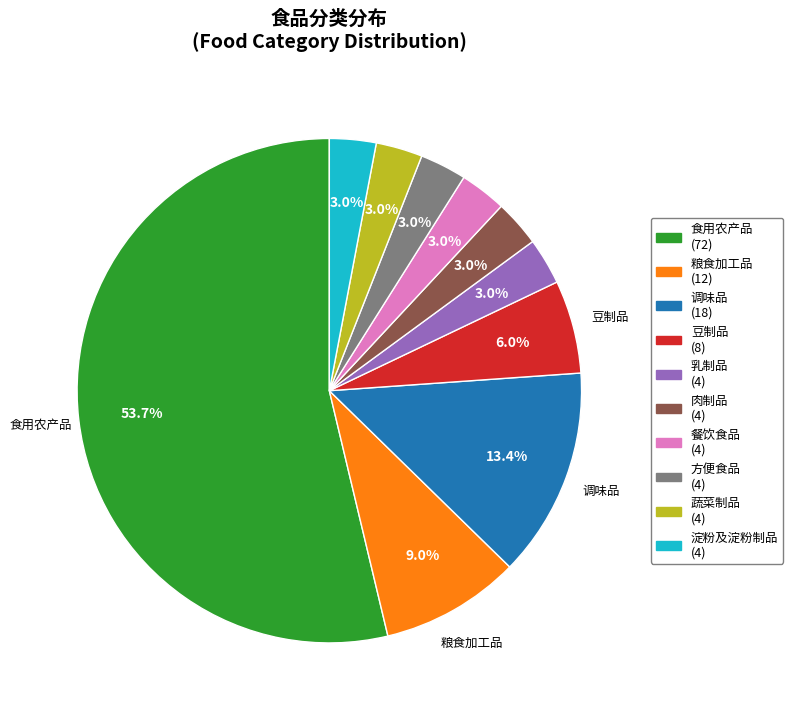

To the nearest percent, what is the average slice percentage?

10%